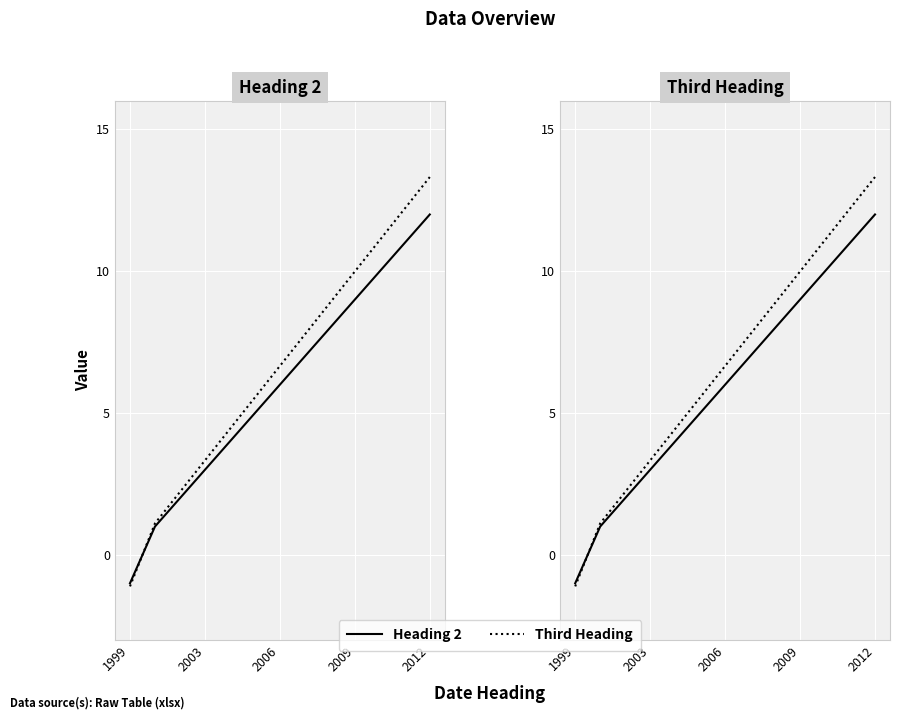

The value of Third Heading at 11 is 18.9. True or false?

False